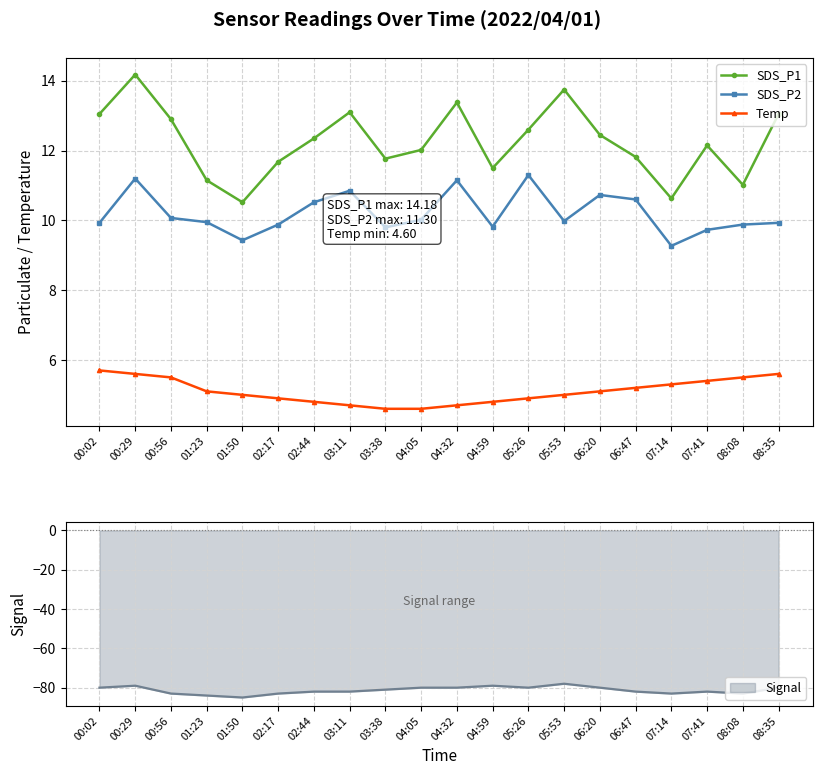

How many data points in Temp are above 5?

10